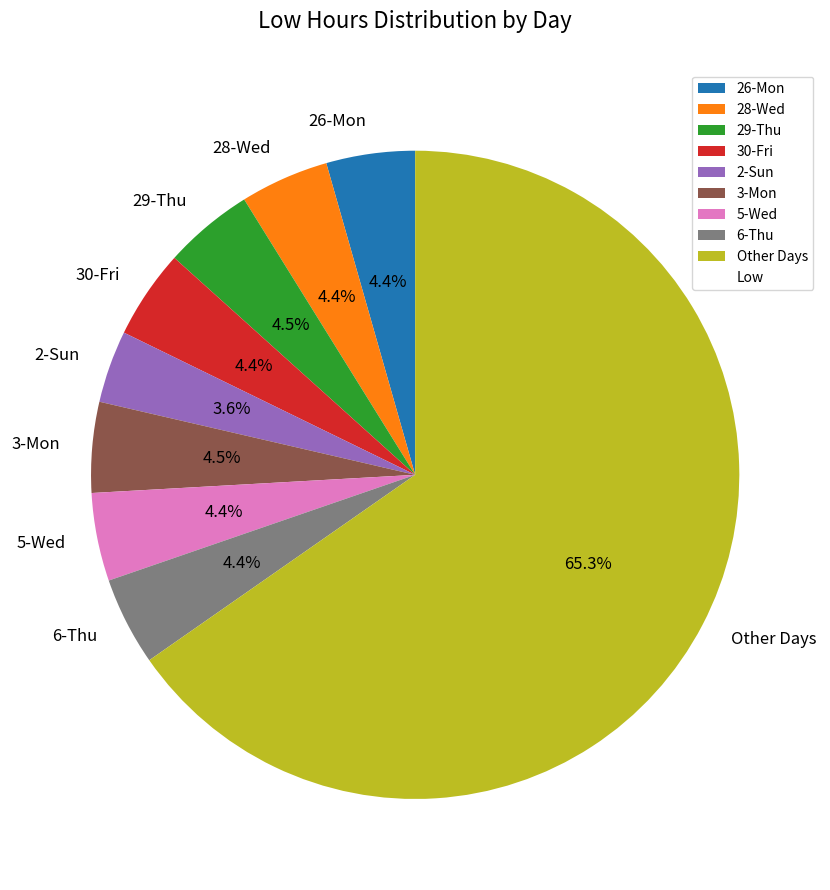

Is there any slice that represents more than half of the pie?

Yes